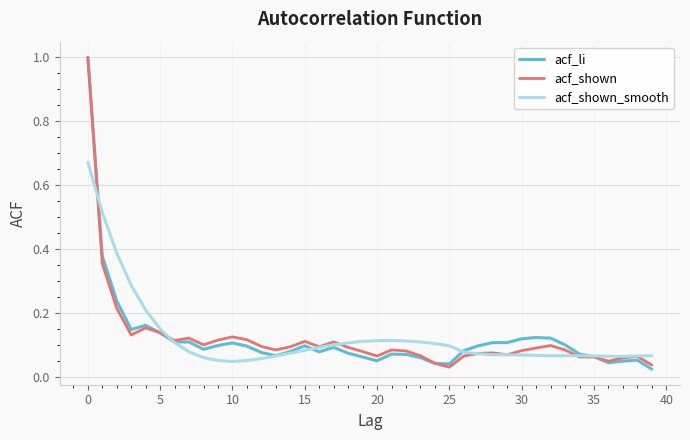

What is the greatest value displayed?

1.0